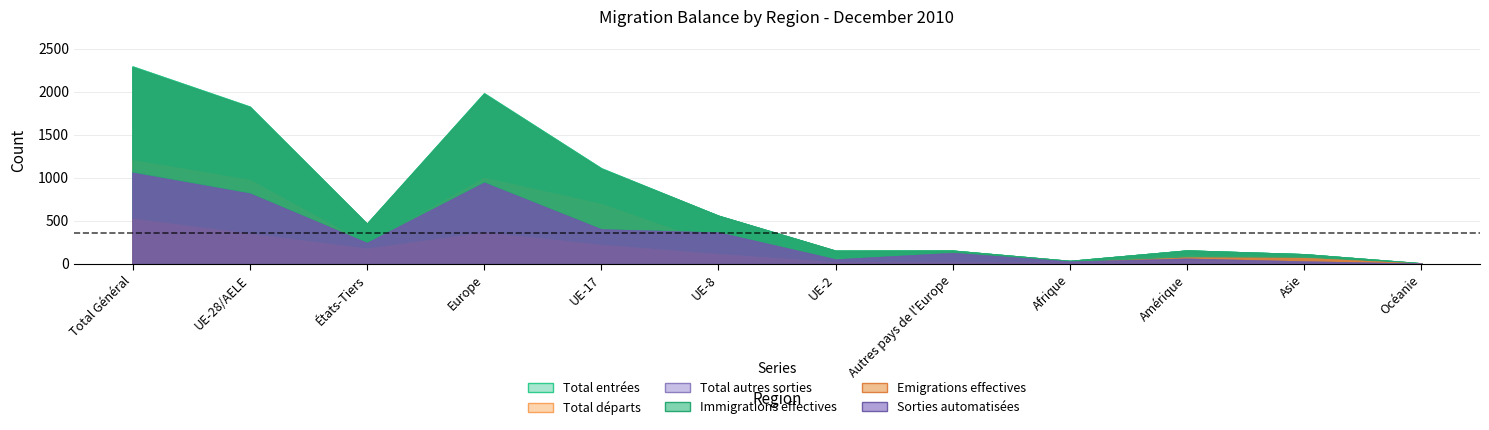

Rank the series at Amérique from lowest to highest value.

Sorties automatisées, Total autres sorties, Emigrations effectives, Total départs, Immigrations effectives, Total entrées